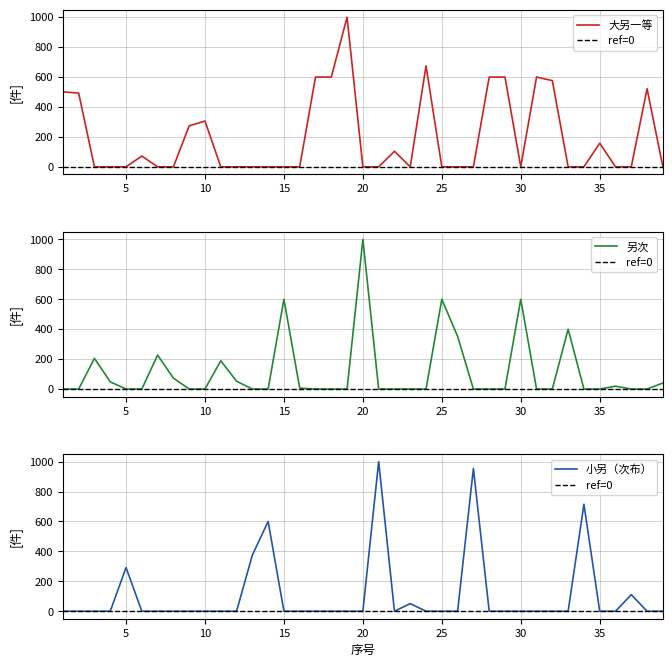

The 小另（次布） series shows 74 at 36. True or false?

False